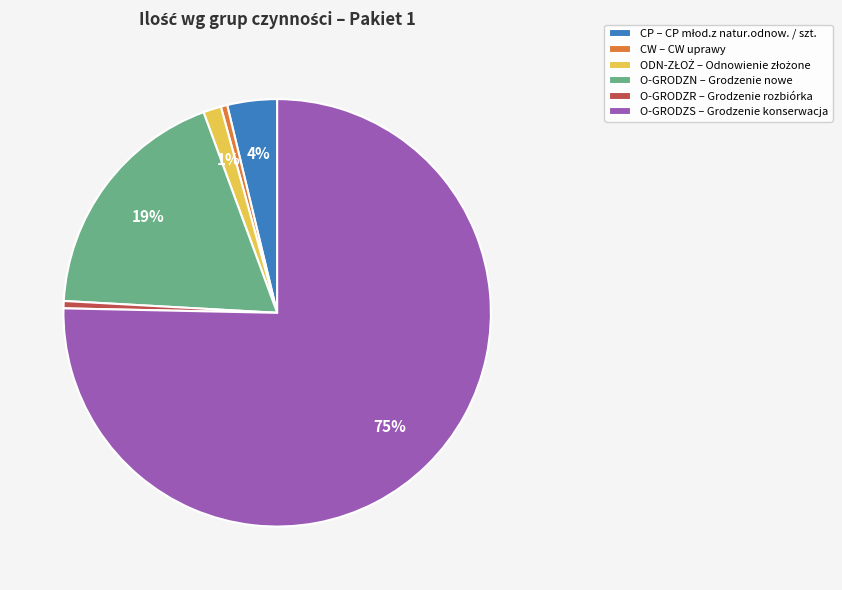

To the nearest percent, what percentage of the pie is CP?

4%